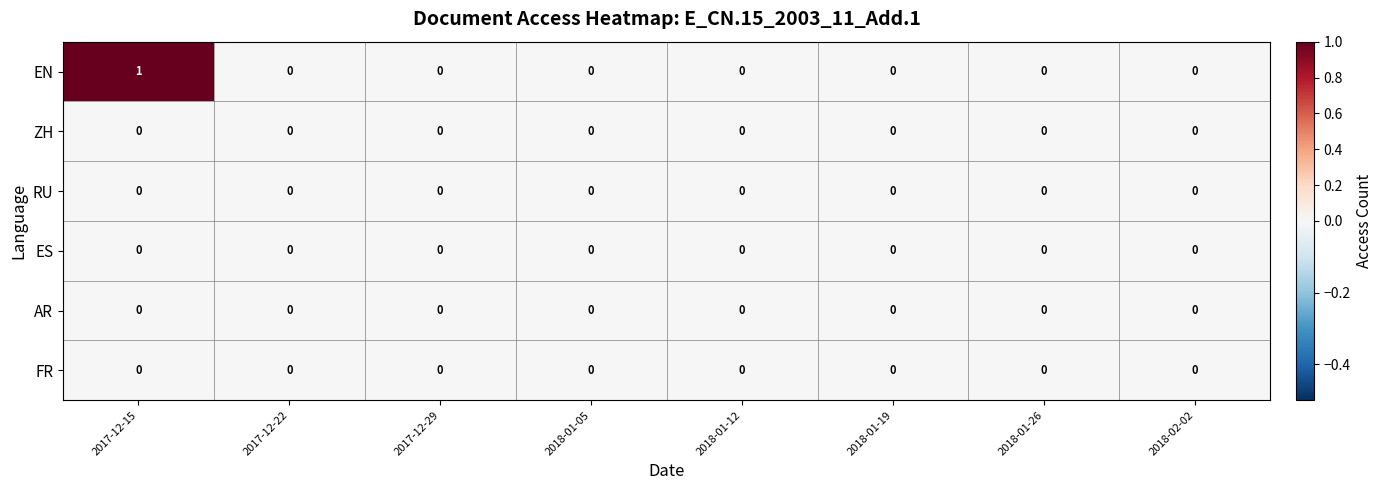

Which series changed the most between 2017-12-15 and 2018-01-26?

EN